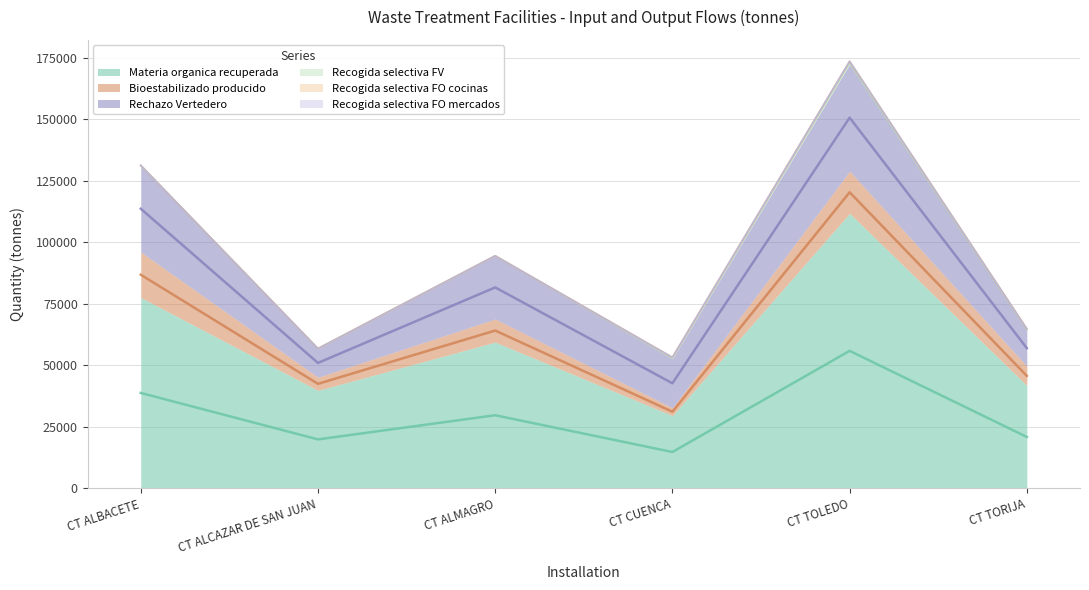

Rank the series by their maximum value, from lowest to highest.

Recogida selectiva FO mercados, Recogida selectiva FO cocinas, Recogida selectiva FV, Bioestabilizado producido, Rechazo Vertedero, Materia organica recuperada